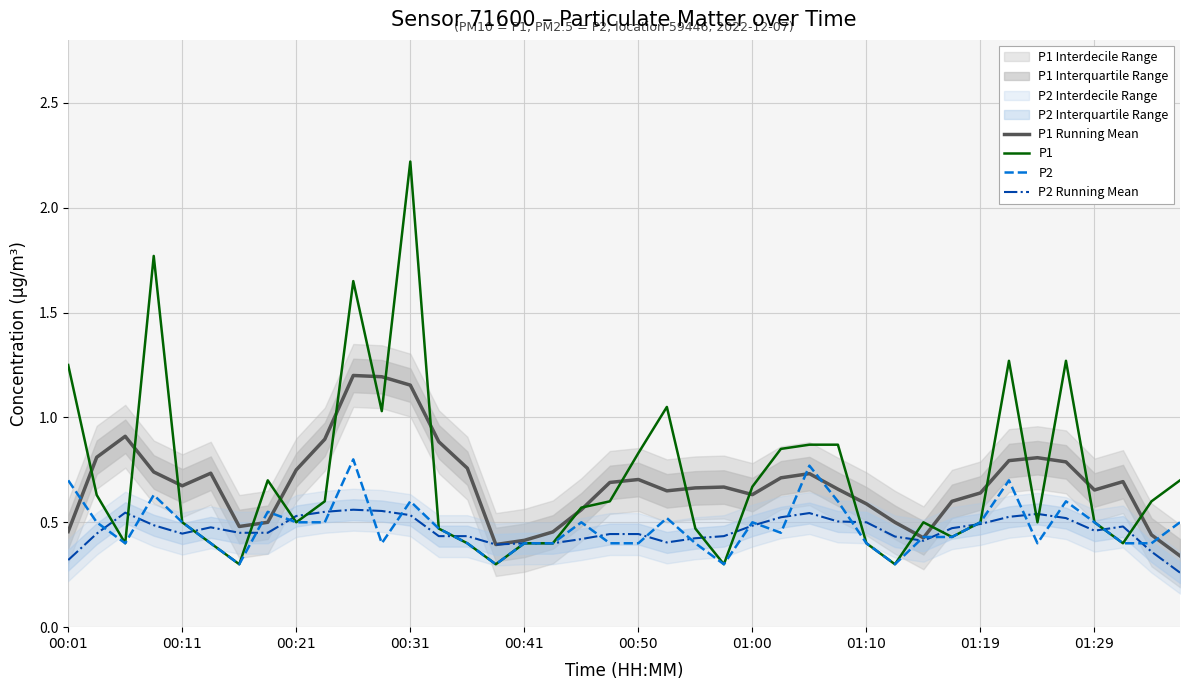

Which series ends up on top after the final intersection of P1 and P1 Running Mean?

P1